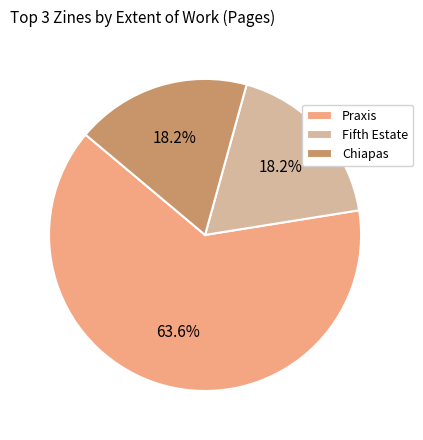

Count the number of slices in the pie.

3